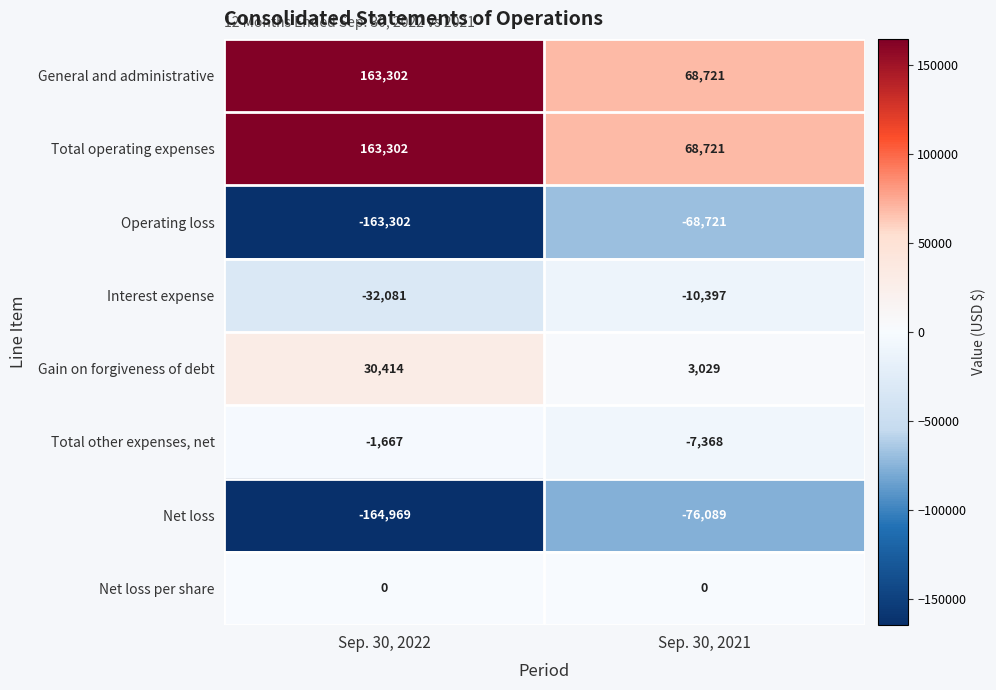

Reading left to right, list all the values displayed in this chart.

General and administrative: Sep. 30, 2022=163302	Sep. 30, 2021=68721
Total operating expenses: Sep. 30, 2022=163302	Sep. 30, 2021=68721
Operating loss: Sep. 30, 2022=-163302	Sep. 30, 2021=-68721
Interest expense: Sep. 30, 2022=-32081	Sep. 30, 2021=-10397
Gain on forgiveness of debt: Sep. 30, 2022=30414	Sep. 30, 2021=3029
Total other expenses, net: Sep. 30, 2022=-1667	Sep. 30, 2021=-7368
Net loss: Sep. 30, 2022=-164969	Sep. 30, 2021=-76089
Net loss per share: Sep. 30, 2022=0	Sep. 30, 2021=0